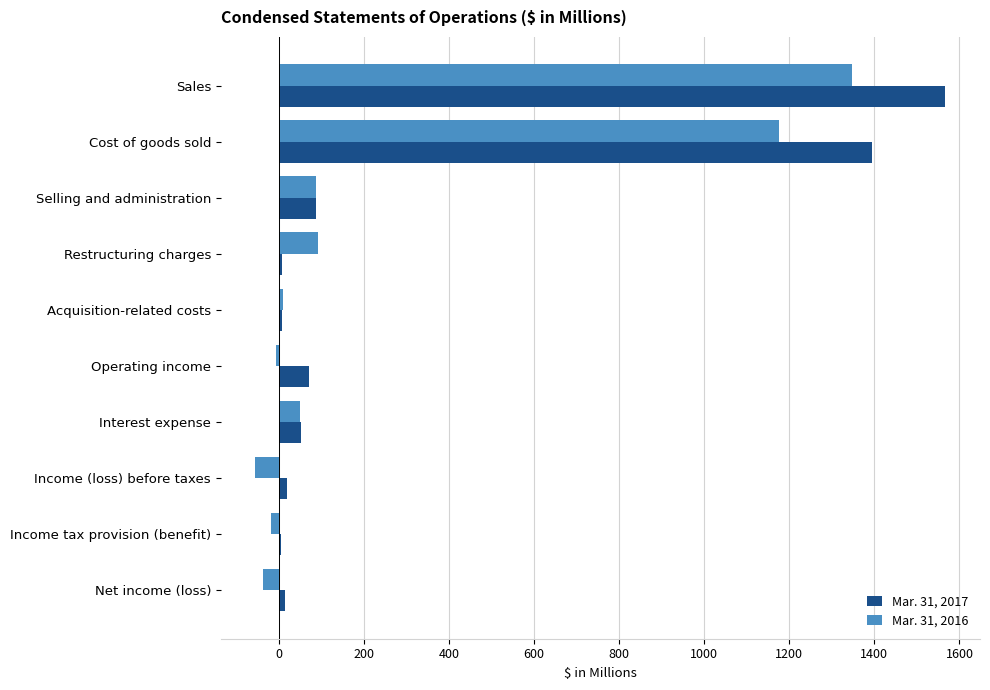

At which category is the sum across all series the highest?

Sales